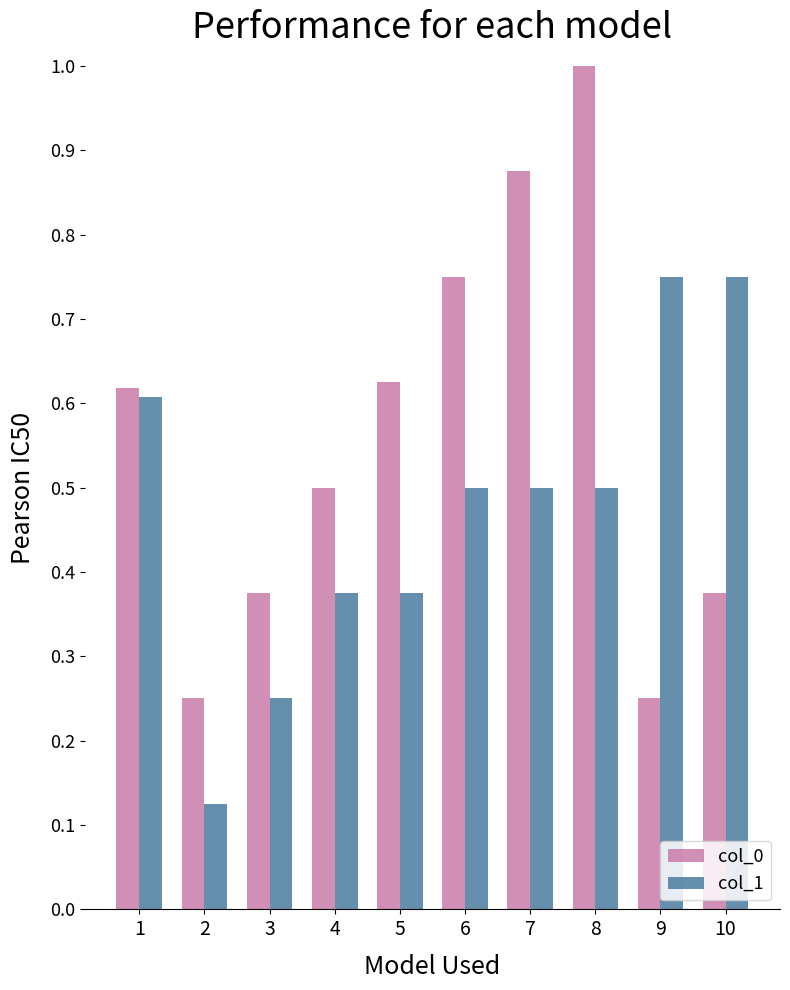

Count the number of categories in the chart.

10